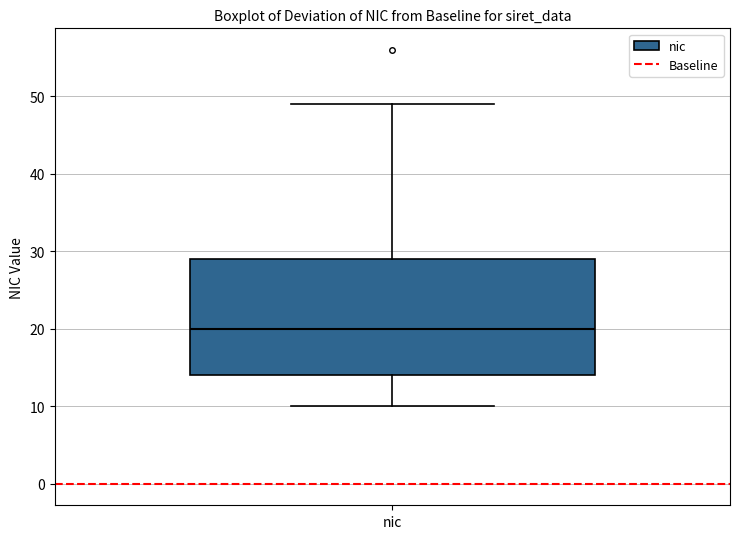

Transcribe this box plot: give where the median line is, the range the box spans, and where the two whiskers end, as read against the y-axis. The values are not printed on the chart, so give them approximately, as read against the axis.

median 20, box 14 to 29, whiskers 10 to 49